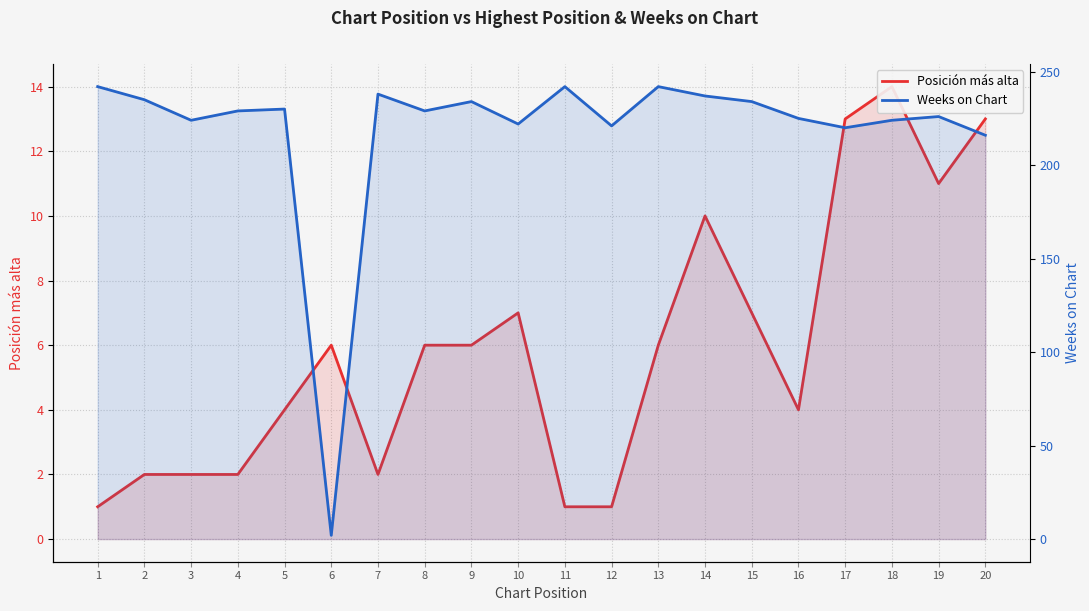

How many lines are shown in the chart?

2